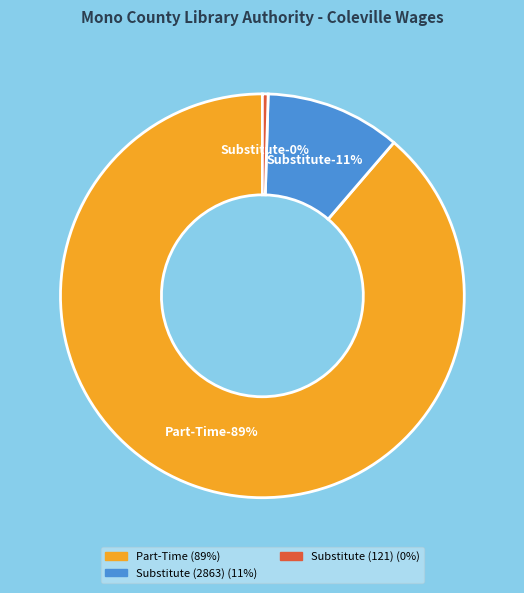

Is the sum of Substitute (2863) and Substitute (121) greater than half?

No